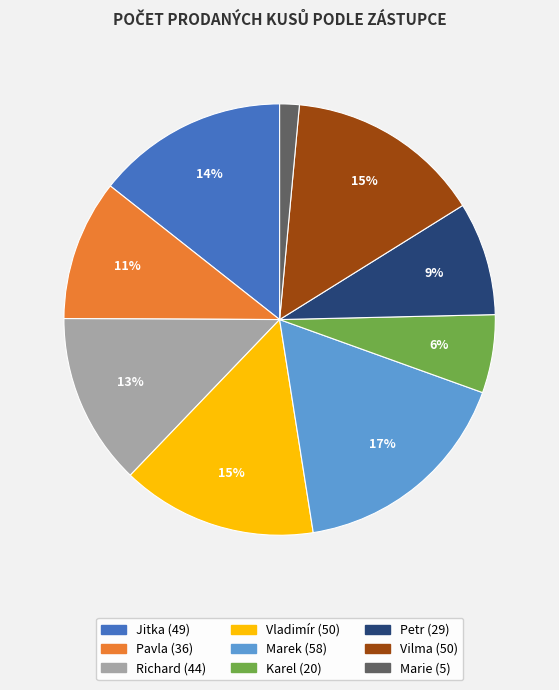

What is the smallest slice in the pie chart?

Marie